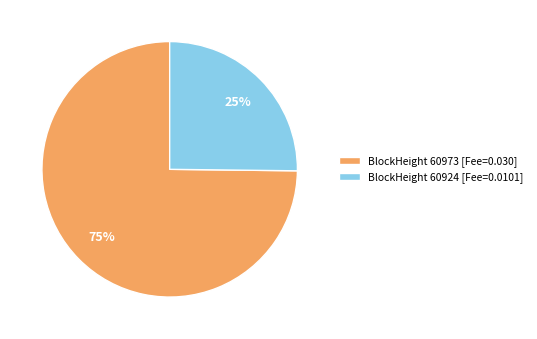

How many slices are in this pie chart?

2